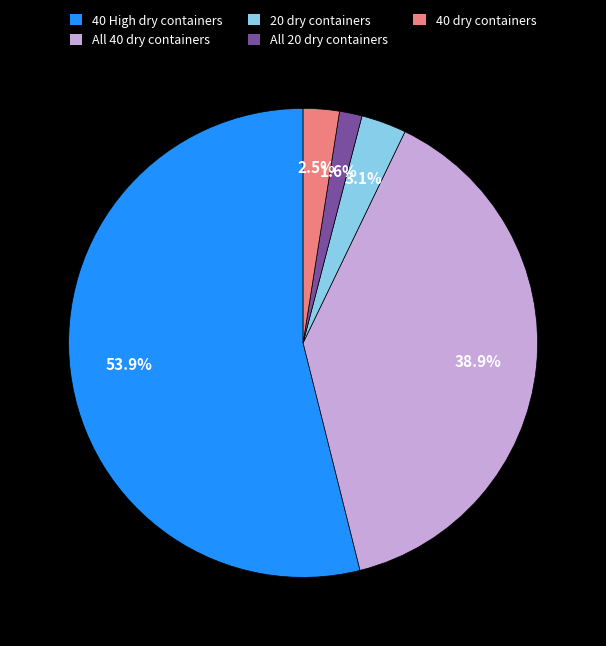

Which slice is the smallest?

All 20 dry containers